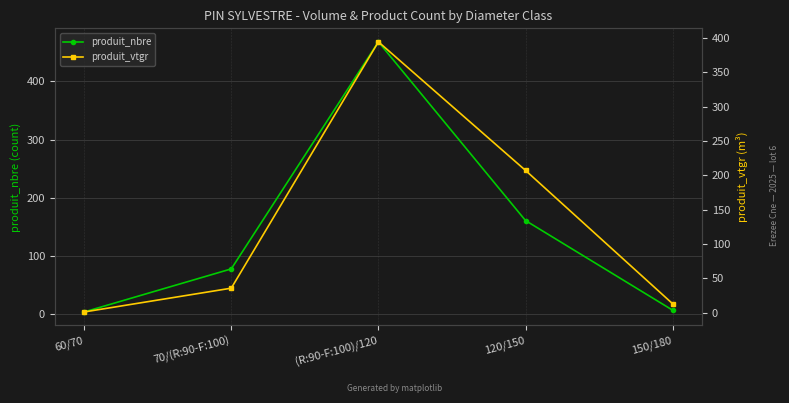

Between 150/180 and 120/150, which is larger?

120/150